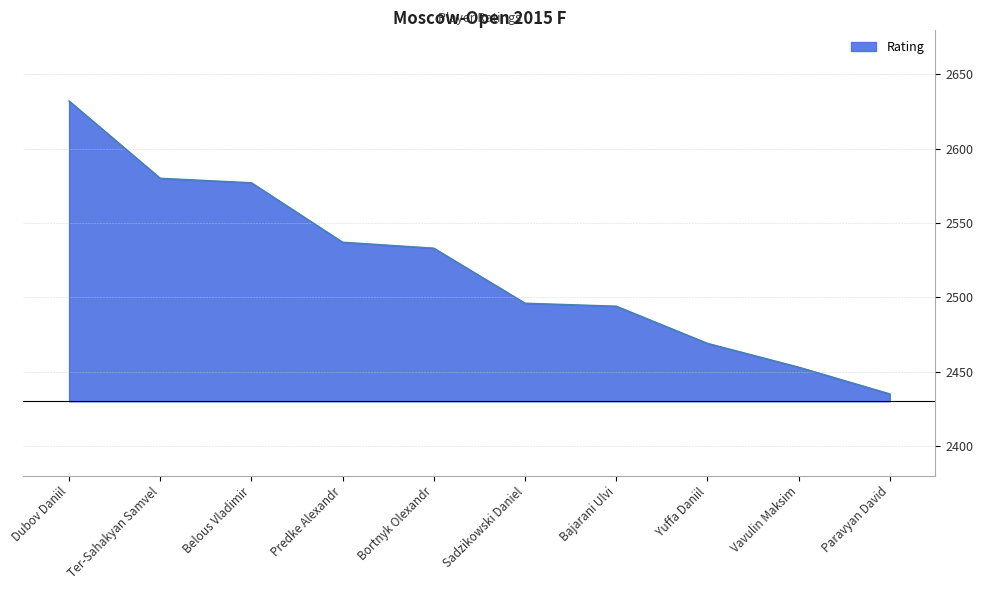

The value at Yuffa Daniil is 1243. True or false?

False